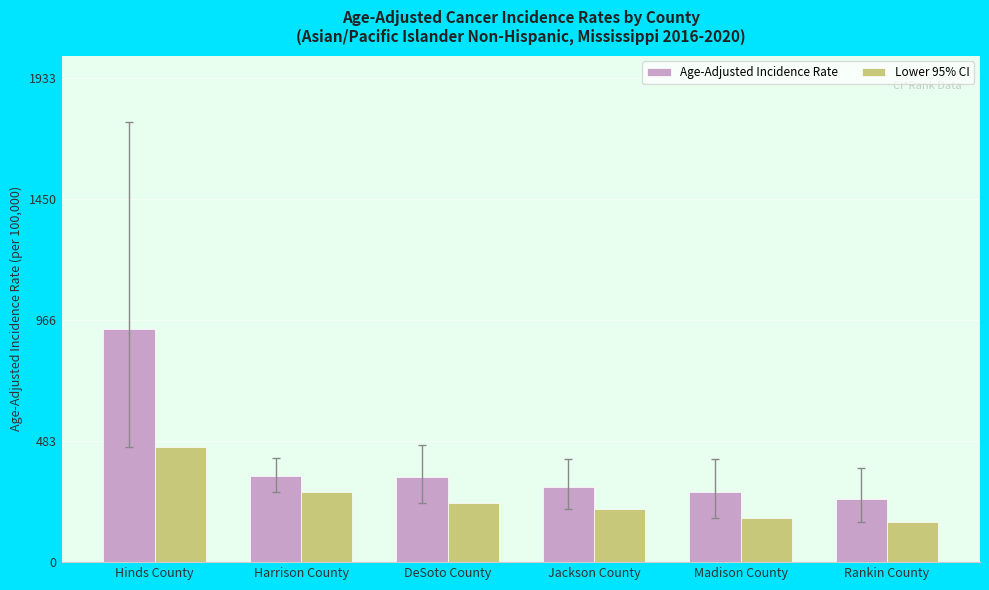

What is the total value across all series at Madison County?

455.1